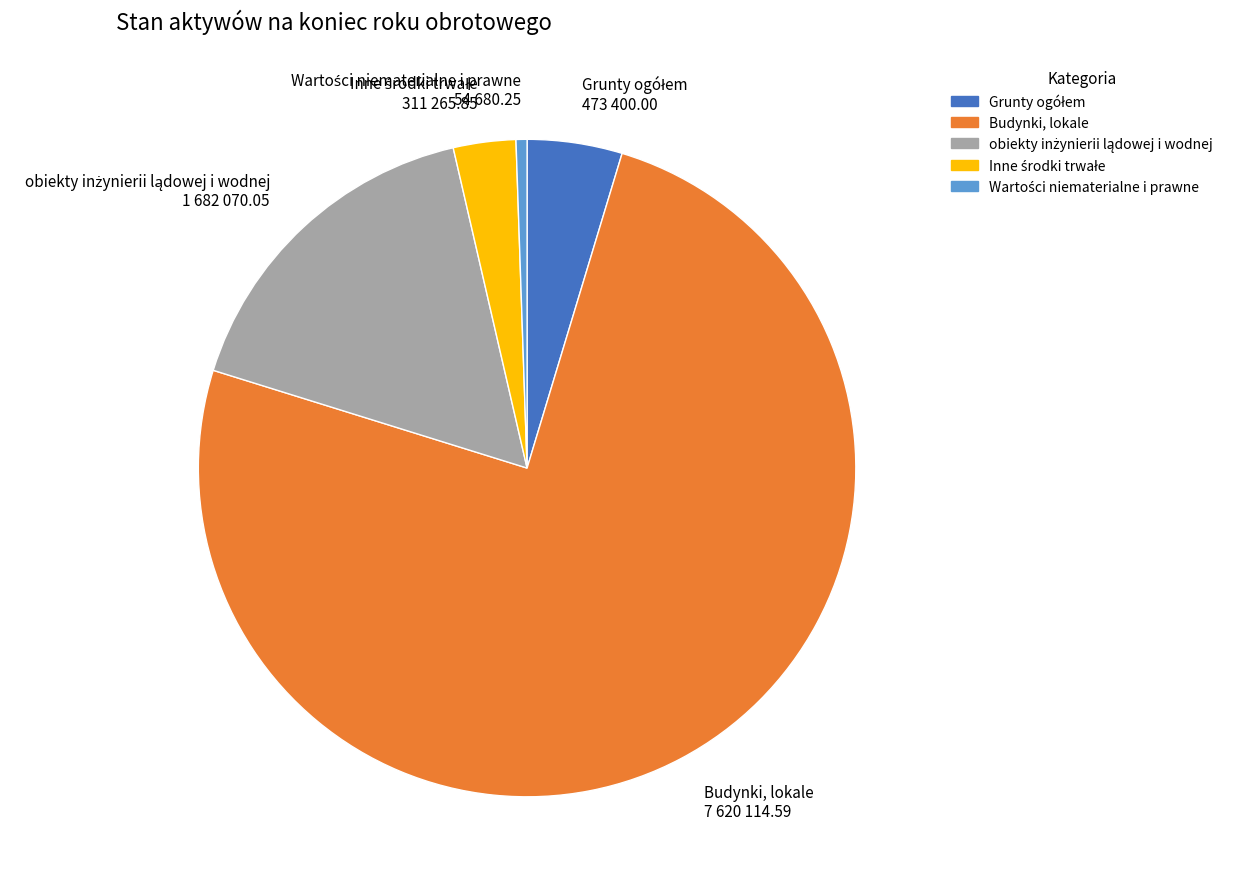

Which category has the biggest portion of the pie?

Budynki, lokale